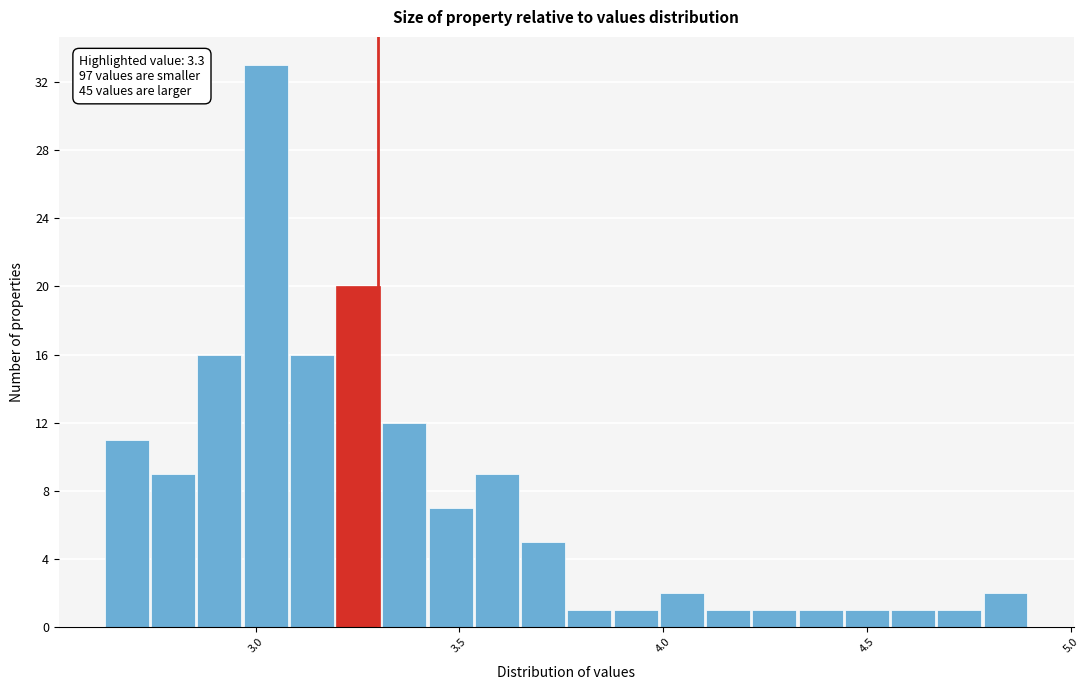

Around what value on the x-axis is the tallest bar? Give the approximate position of its centre, as read against the axis.

3.00